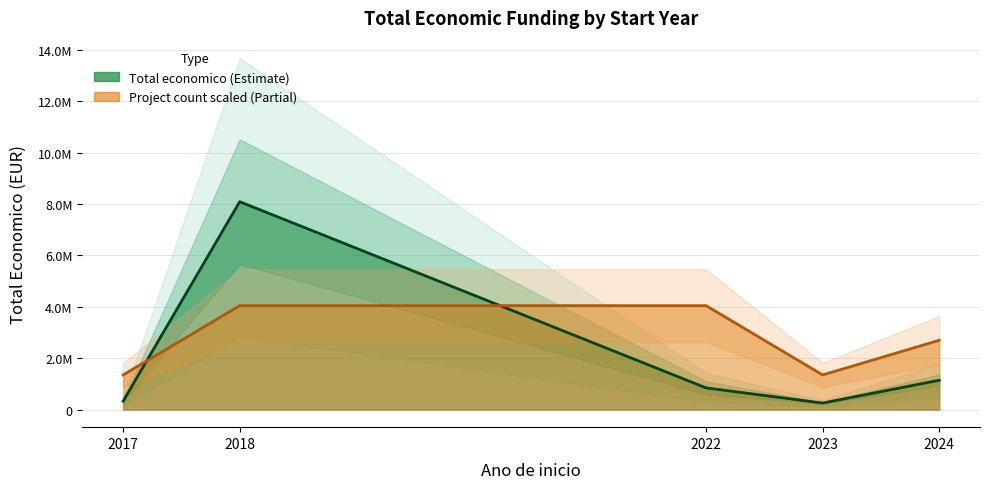

Does the chart have visible grid lines?

Yes